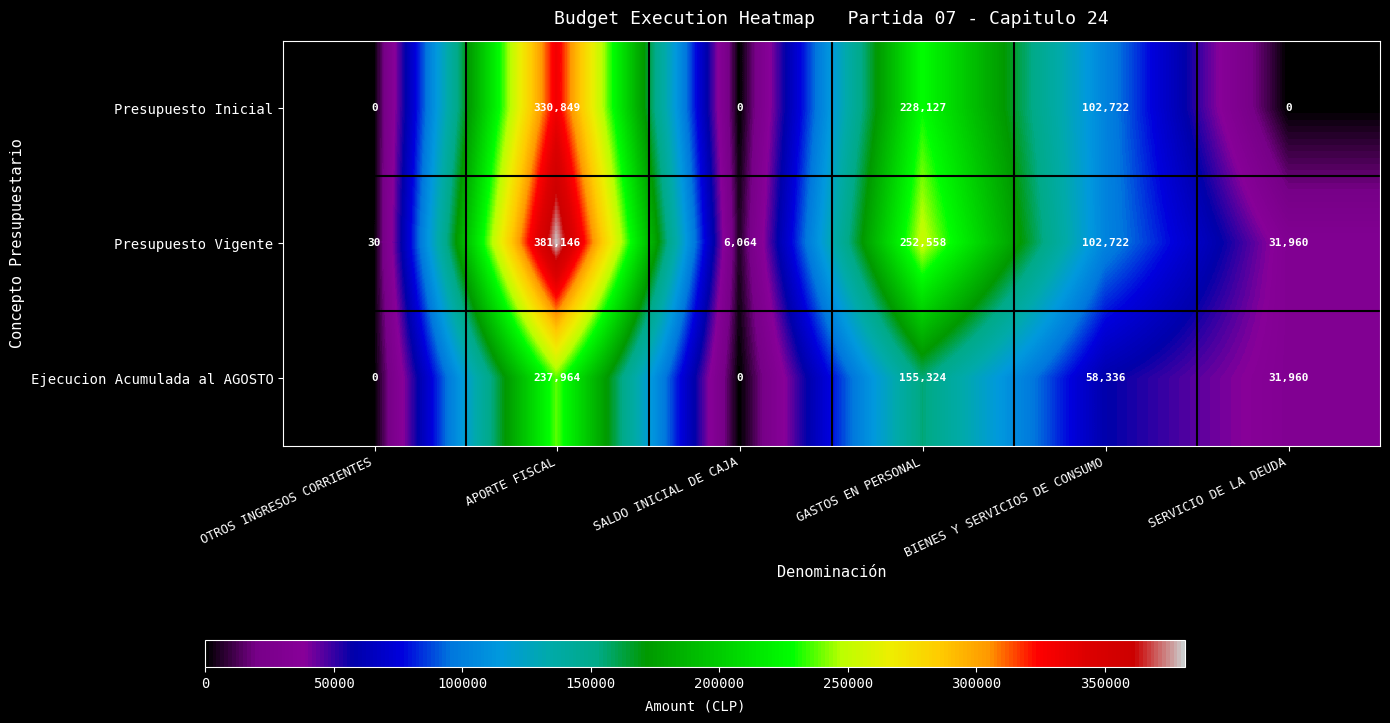

What is the greatest value displayed?

381146